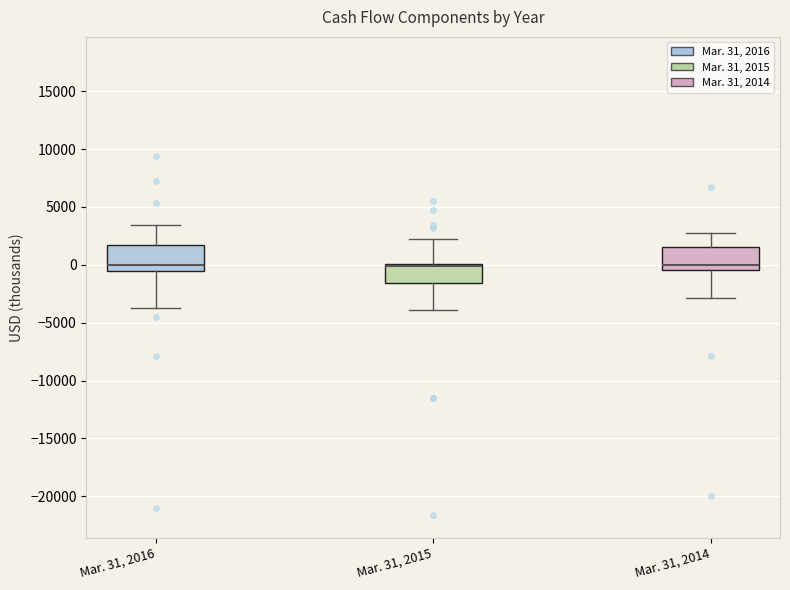

Reading left to right, read every box against the y-axis: the position of its median line, the range the box covers, and the ends of its whiskers. The values are not printed on the chart, so give them approximately, as read against the axis.

Mar. 31, 2016: median 0, box -500 to 1500, whiskers -4000 to 3500
Mar. 31, 2015: median 0 (just below the box's upper edge), box -1500 to 0, whiskers -4000 to 2000
Mar. 31, 2014: median 0, box -500 to 1500, whiskers -3000 to 3000